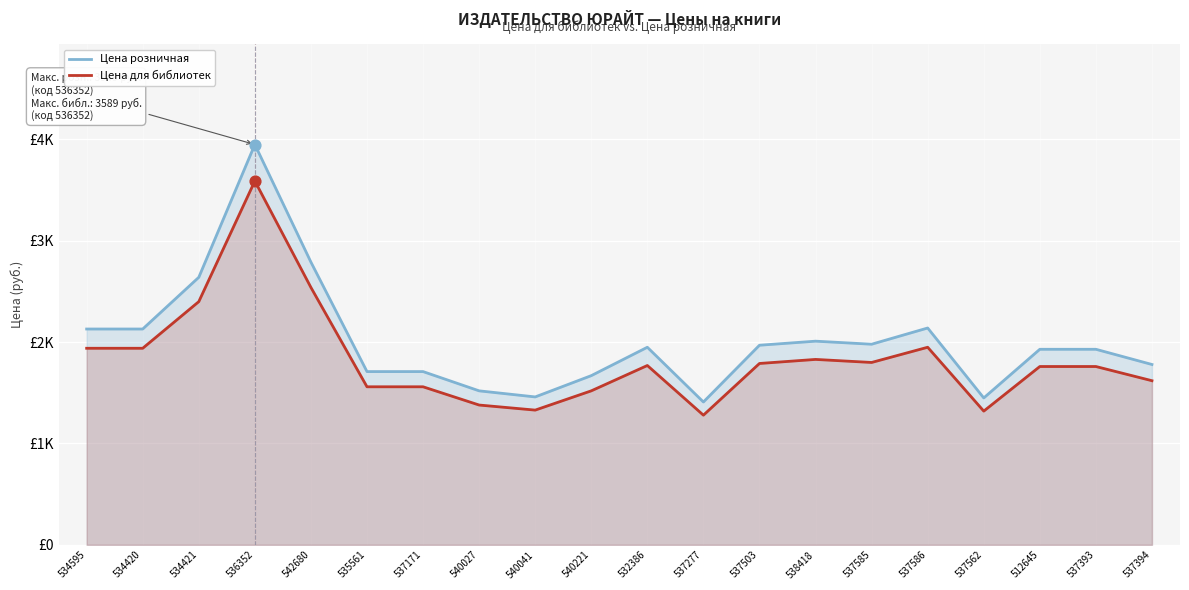

At which category is the sum across all series the highest?

536352